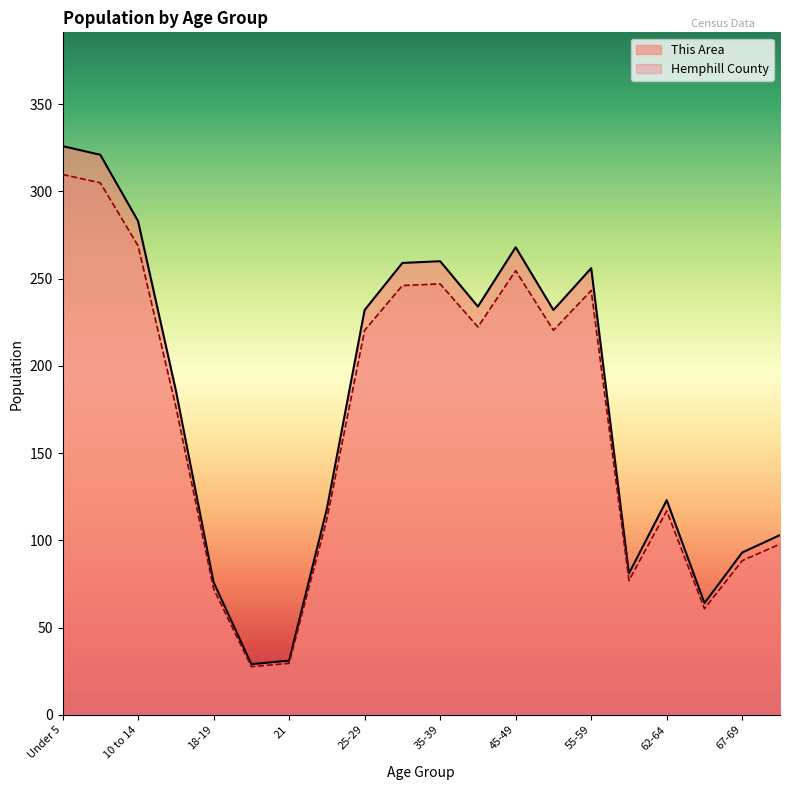

True or false: Hemphill County has a value of 84.6 at 65-66.

False